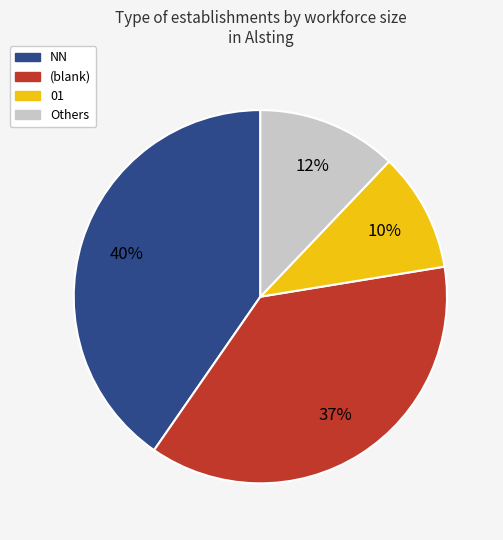

The NN slice represents 26% of the pie. True or false?

False